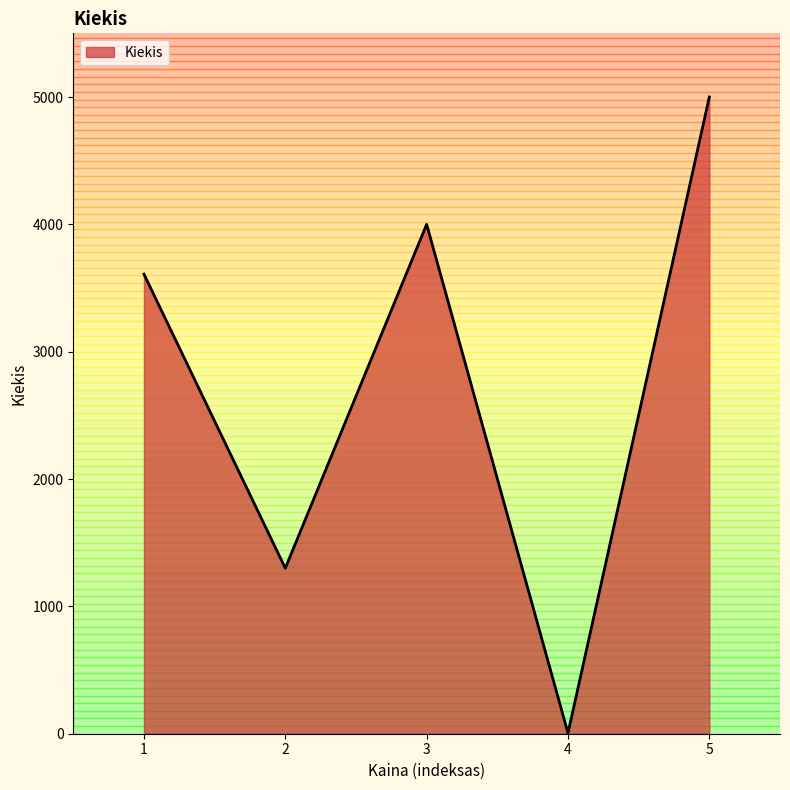

Approximately how many times larger is the value at 3 compared to 5?

0.8